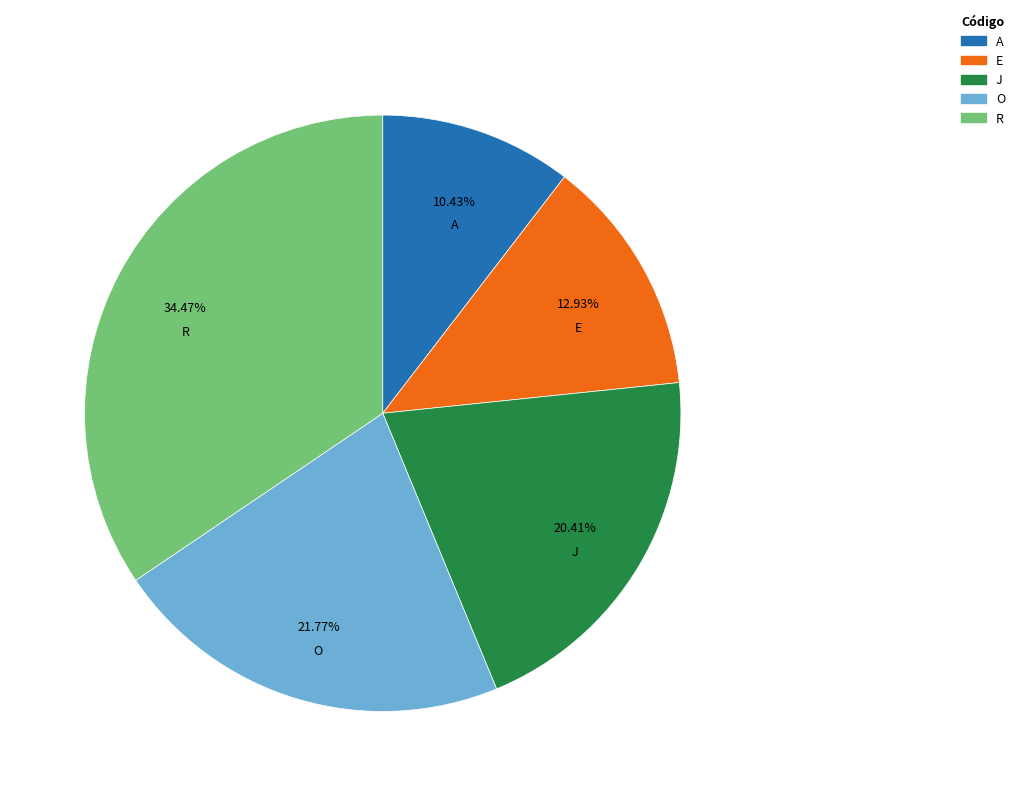

Is there a majority slice in this chart?

No